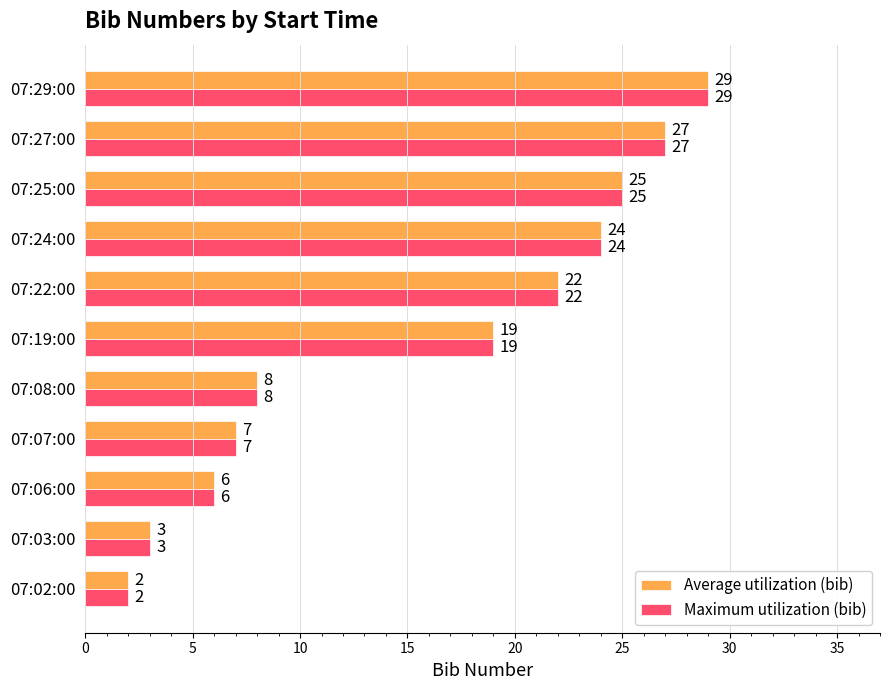

At how many categories does at least one series exceed 13?

6